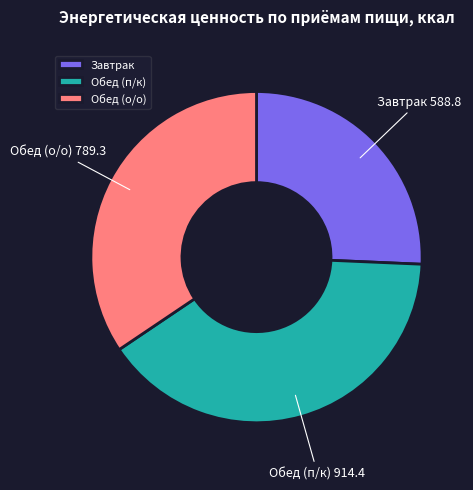

Approximately how many times larger is the value at Обед (п/к) compared to Завтрак?

1.6